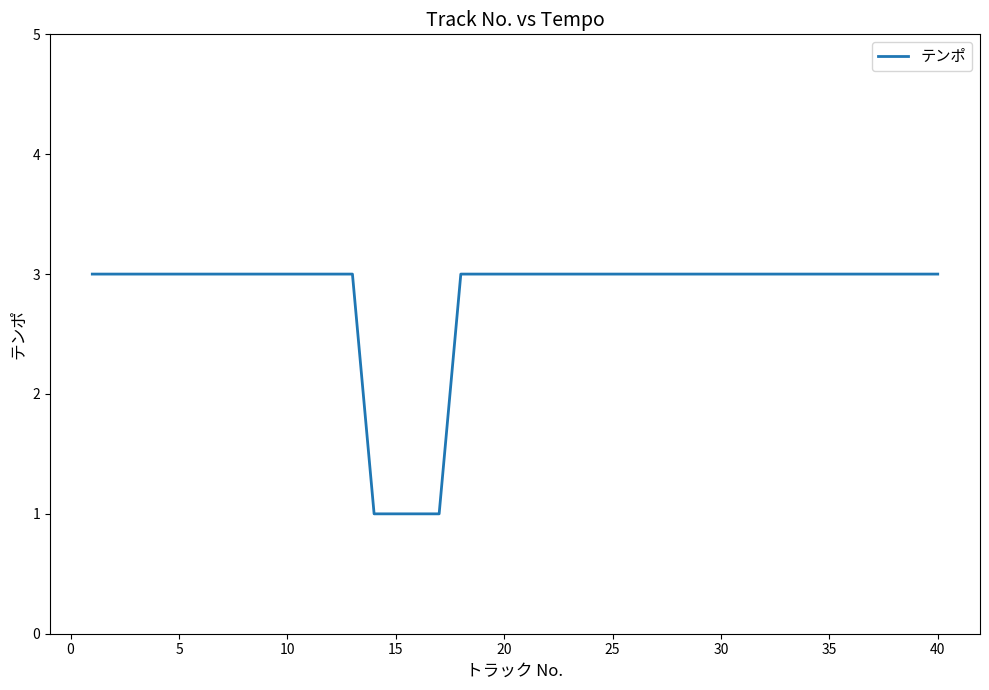

What is the maximum value shown in the chart?

3